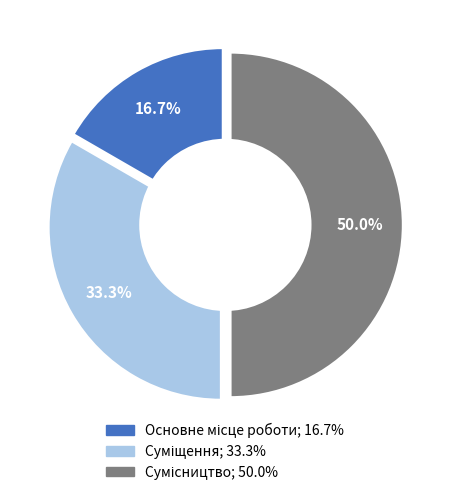

What is the smallest slice in the pie chart?

Основне місце роботи